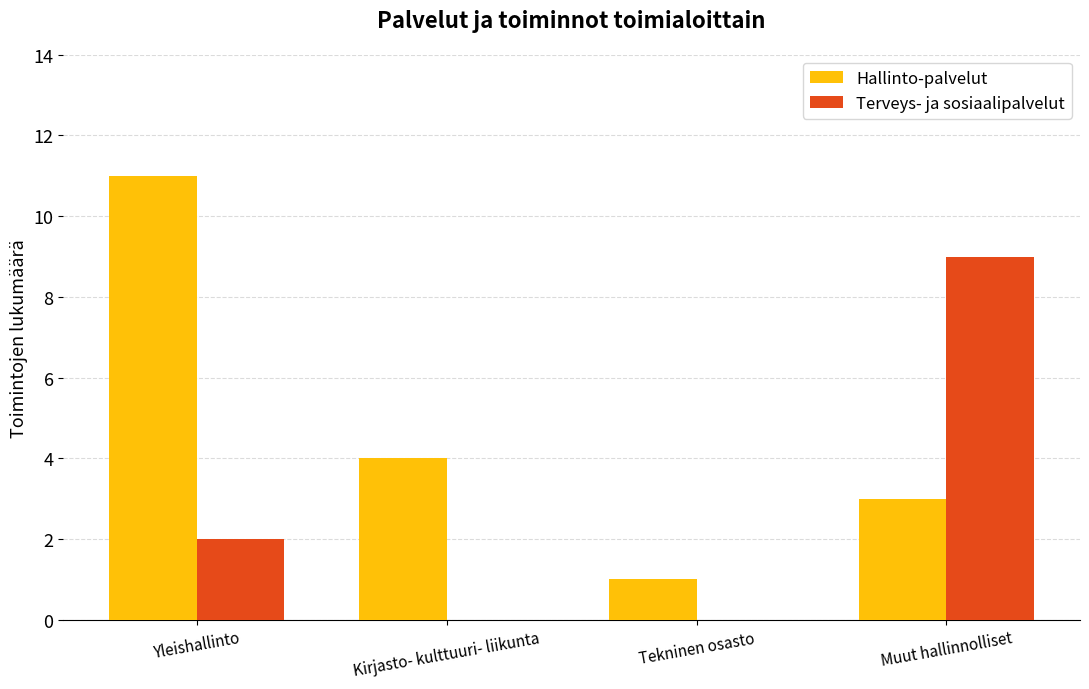

Count the number of data series in this chart.

2